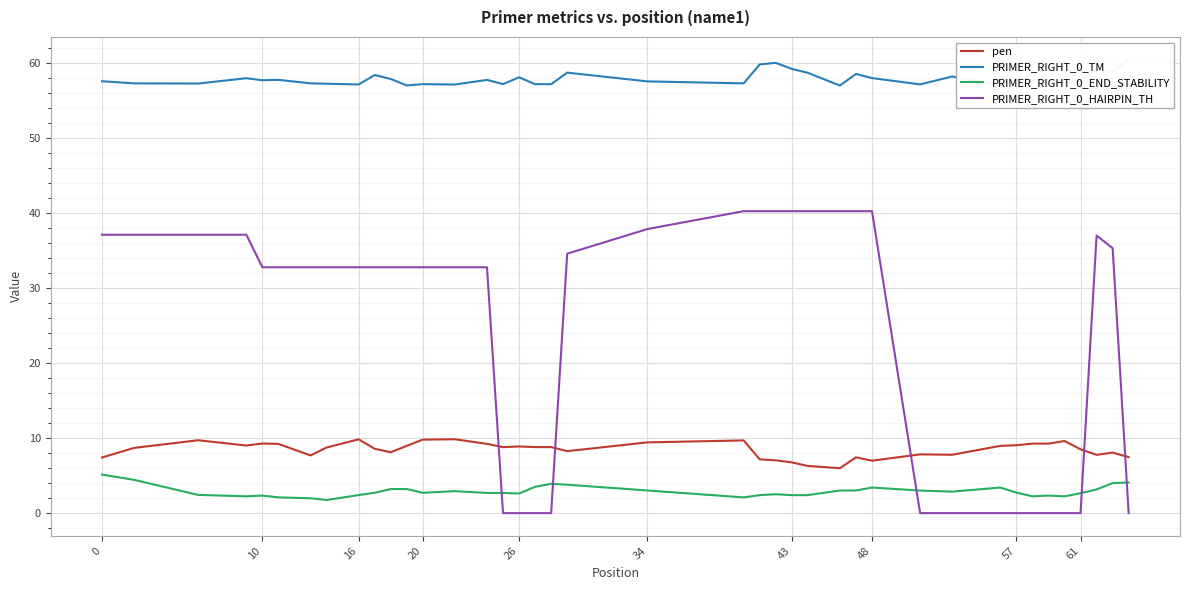

How many values in the PRIMER_RIGHT_0_END_STABILITY series exceed 2?

38